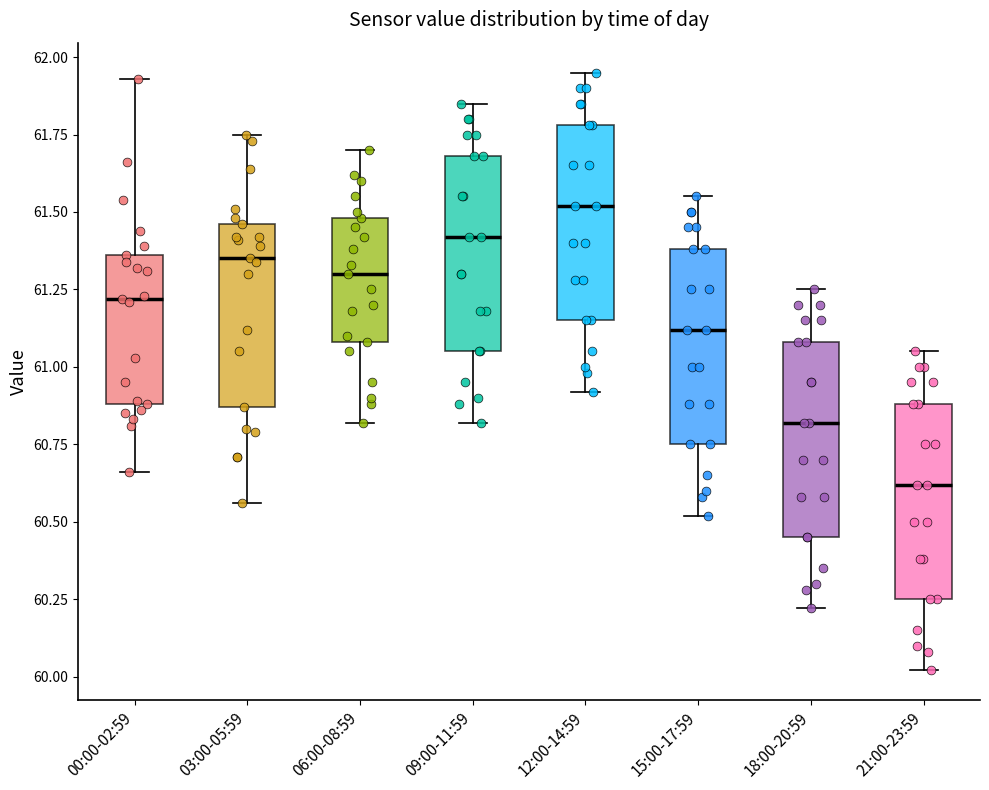

Reading left to right, read every box against the y-axis: the position of its median line, the range the box covers, and the ends of its whiskers. The values are not printed on the chart, so give them approximately, as read against the axis.

00:00-02:59: median 61.20, box 60.90 to 61.35, whiskers 60.65 to 61.95
03:00-05:59: median 61.35, box 60.85 to 61.45, whiskers 60.55 to 61.75
06:00-08:59: median 61.30, box 61.10 to 61.50, whiskers 60.80 to 61.70
09:00-11:59: median 61.40, box 61.05 to 61.70, whiskers 60.80 to 61.85
12:00-14:59: median 61.50, box 61.15 to 61.80, whiskers 60.90 to 61.95
15:00-17:59: median 61.10, box 60.75 to 61.40, whiskers 60.50 to 61.55
18:00-20:59: median 60.80, box 60.45 to 61.10, whiskers 60.20 to 61.25
21:00-23:59: median 60.60, box 60.25 to 60.90, whiskers 60.00 to 61.05